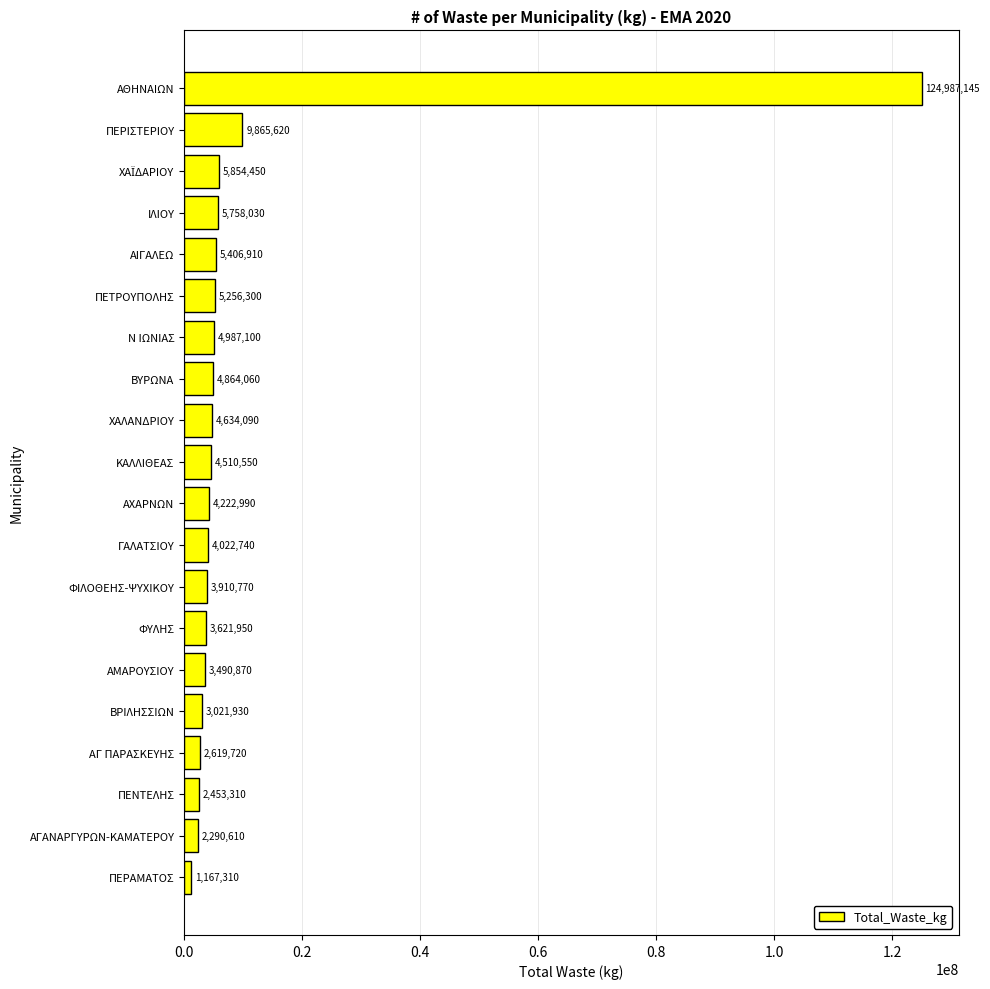

Between ΠΕΝΤΕΛΗΣ and ΧΑΛΑΝΔΡΙΟΥ, which is larger?

ΧΑΛΑΝΔΡΙΟΥ